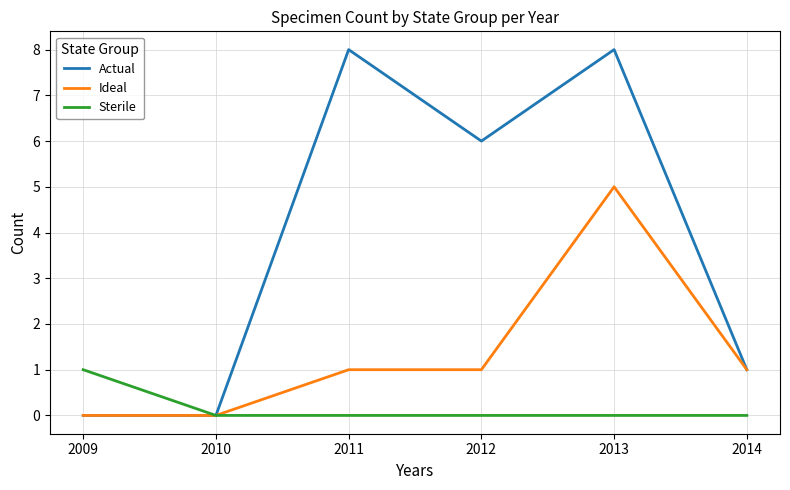

At which category is the sum across all series the highest?

2013